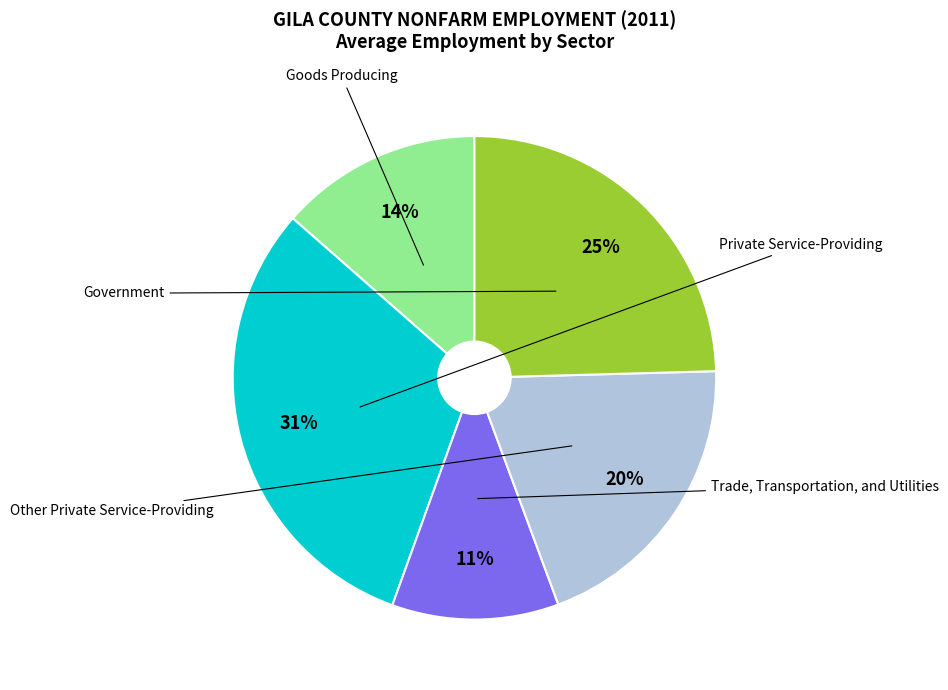

True or false: Goods Producing accounts for 28% of the total.

False